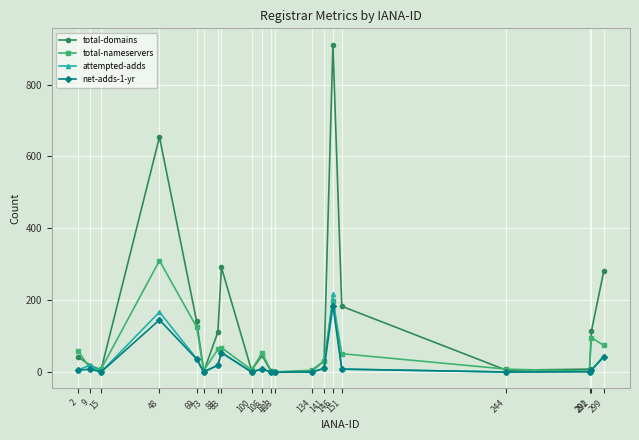

Which series has the widest spread of values?

total-domains